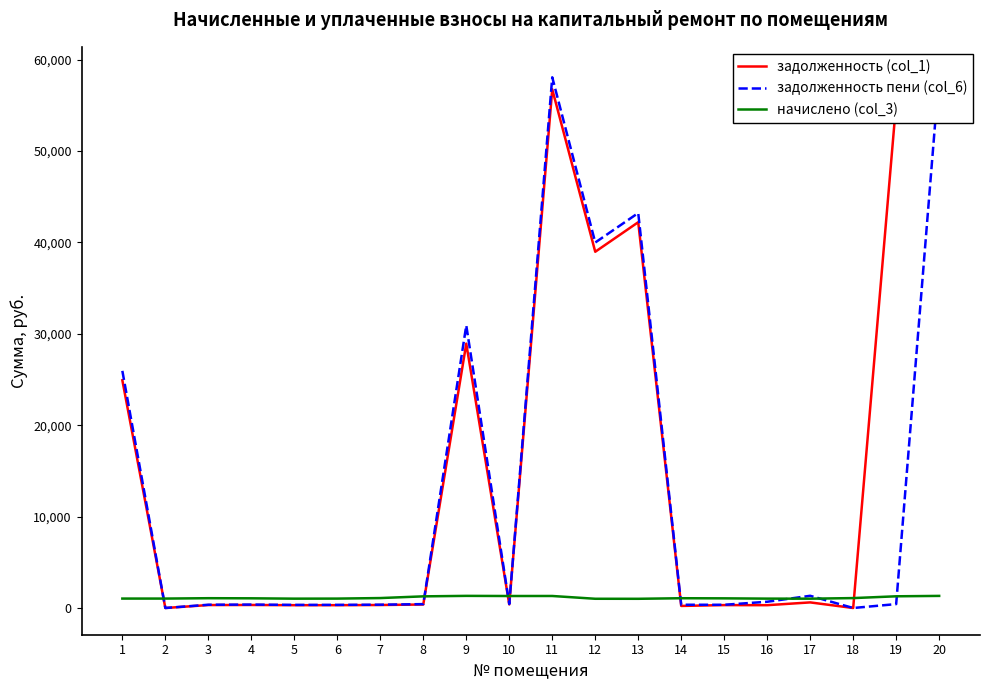

Rank the series by their average value, from highest to lowest.

задолженность (col_1), задолженность пени (col_6), начислено (col_3)